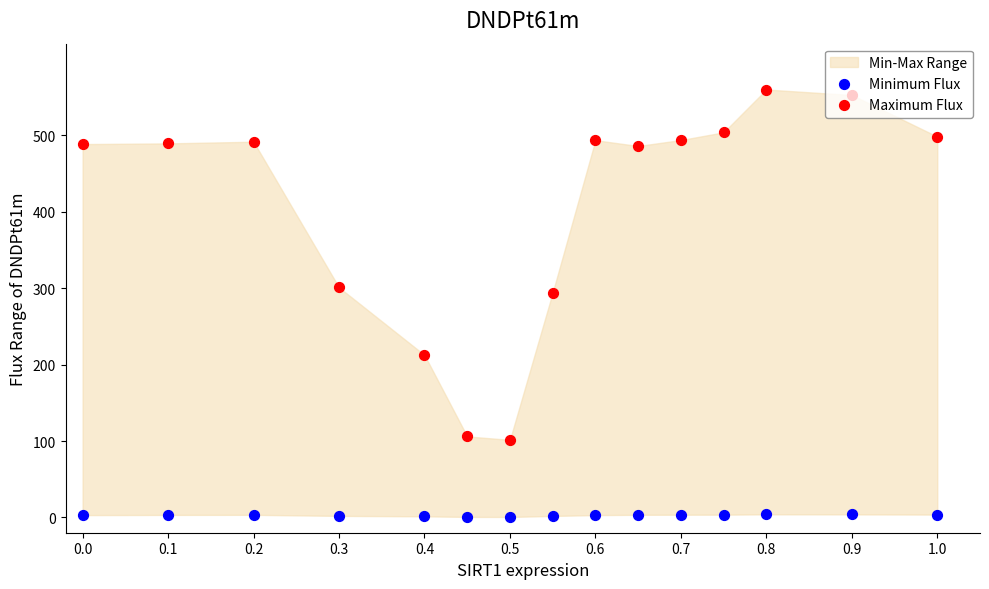

At how many categories does at least one series exceed 413?

10